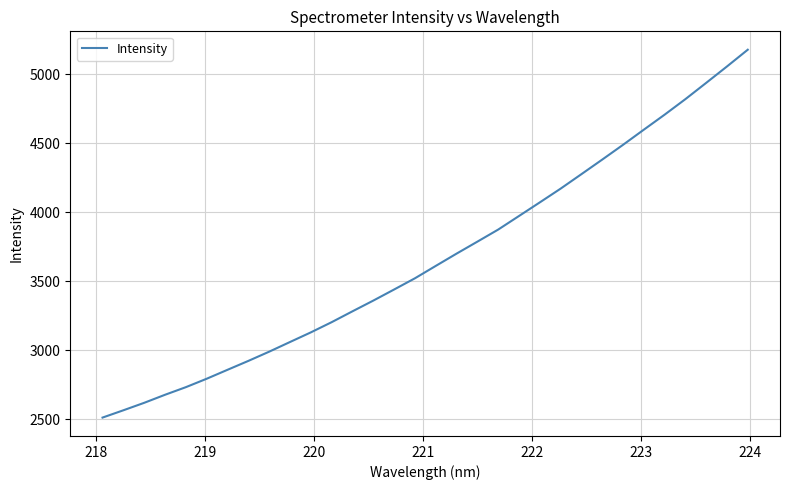

Reading right to left, what are all the values shown in this chart?

5178.2	5056.8	4937.7	4819.9	4707.2	4598.3	4488.5	4381.5	4275.9	4171.0	4071.3	3972.7	3874.2	3786.7	3699.9	3610.8	3521.1	3439.9	3359.5	3281.7	3202.9	3129.0	3059.2	2989.1	2922.2	2857.7	2792.9	2731.8	2676.6	2618.3	2564.1	2511.2